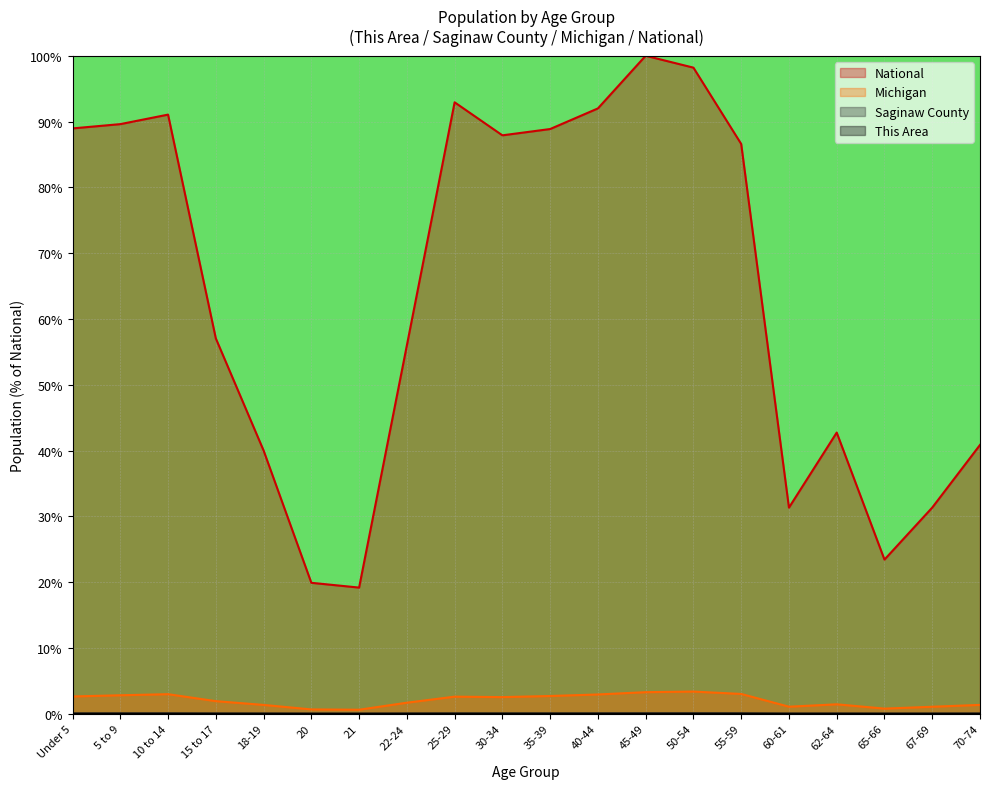

How many values in the National series exceed 86?

10